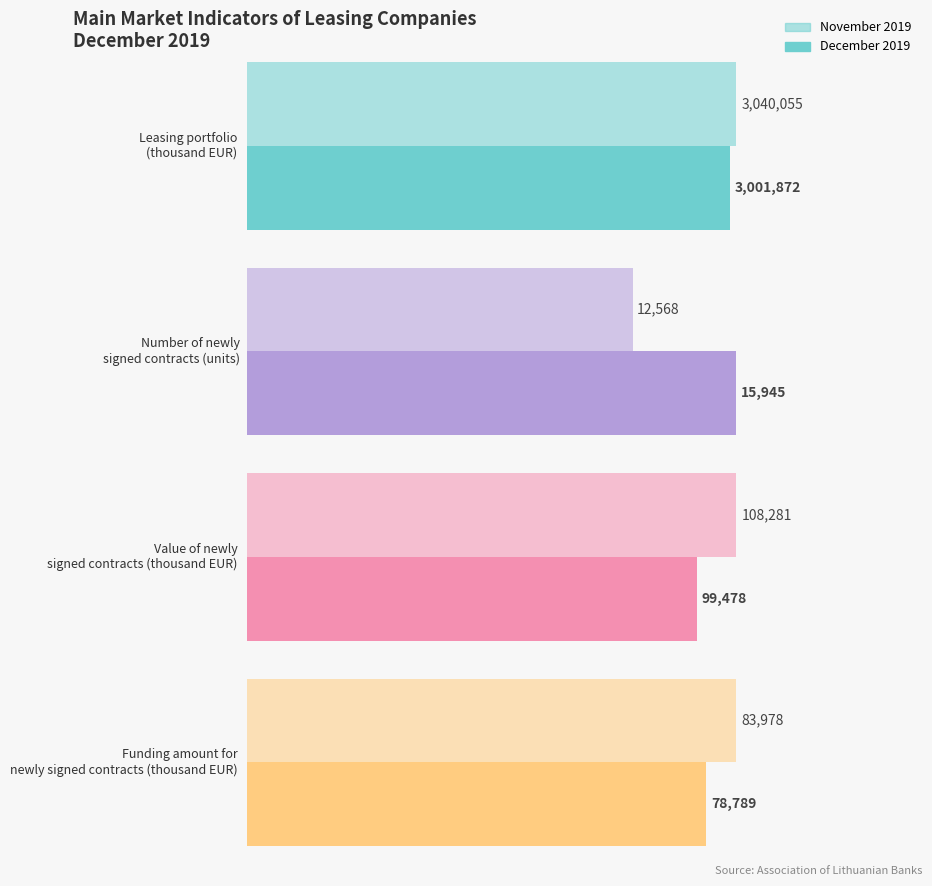

Where does the November 2019 series first go above 108281?

Leasing portfolio
(thousand EUR)